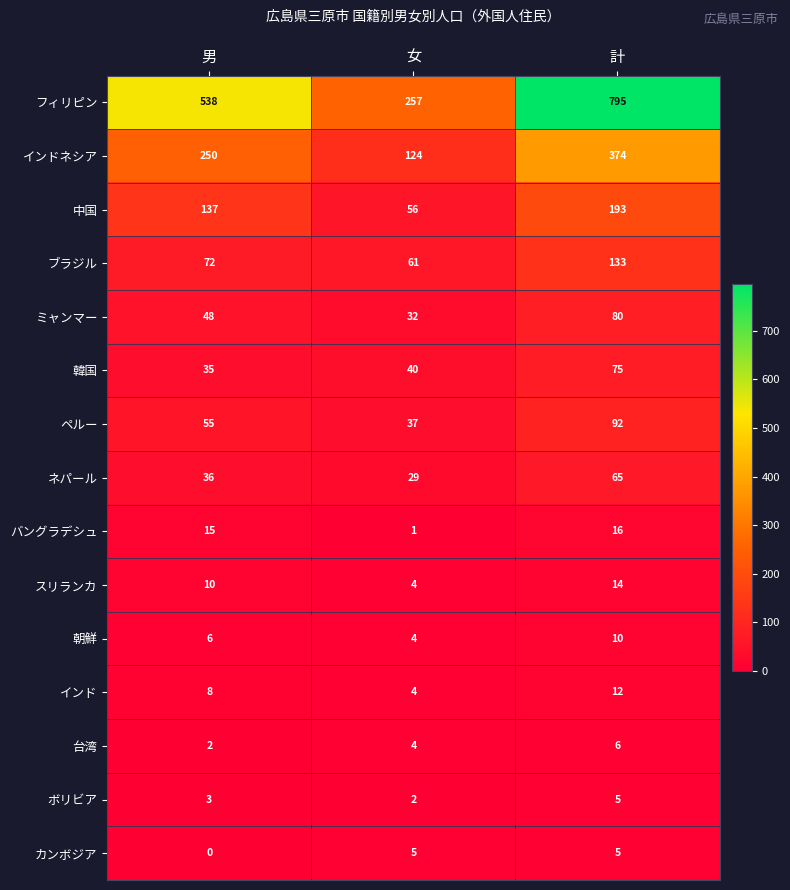

How many distinct data groups are displayed?

15